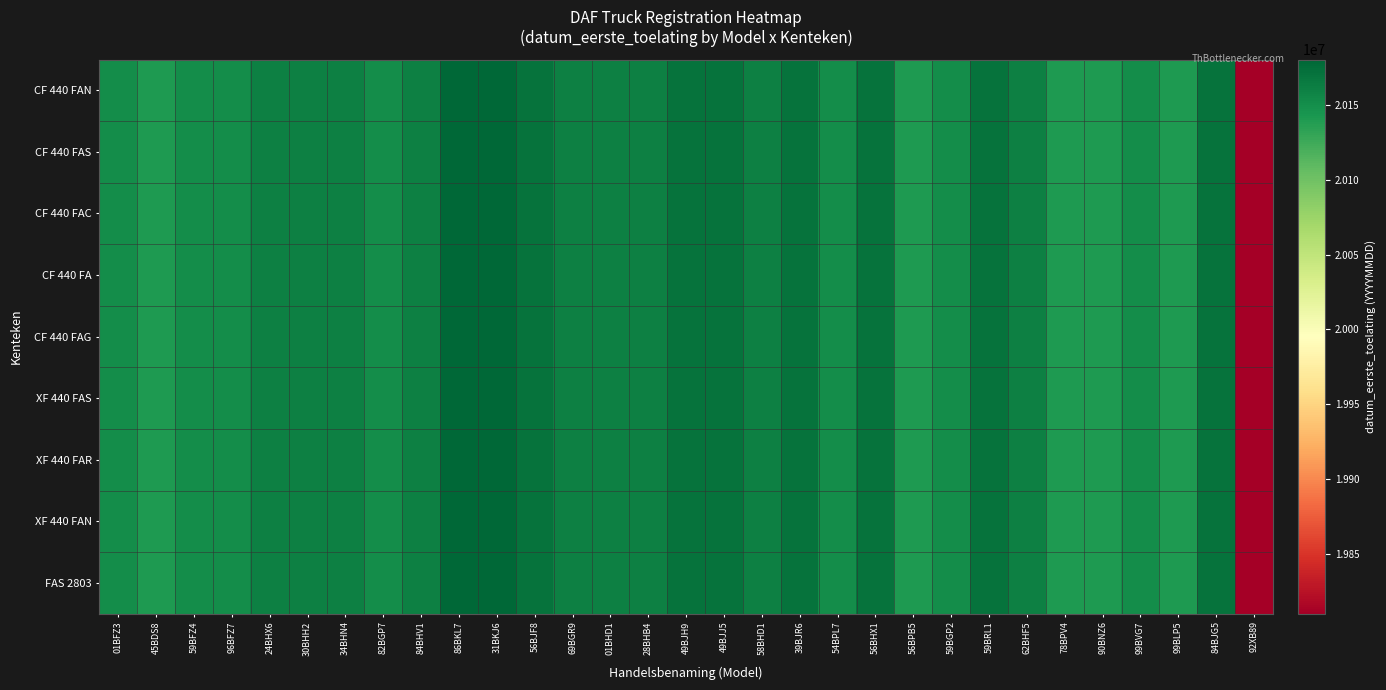

Which series has the widest spread of values?

CF 440 FAN